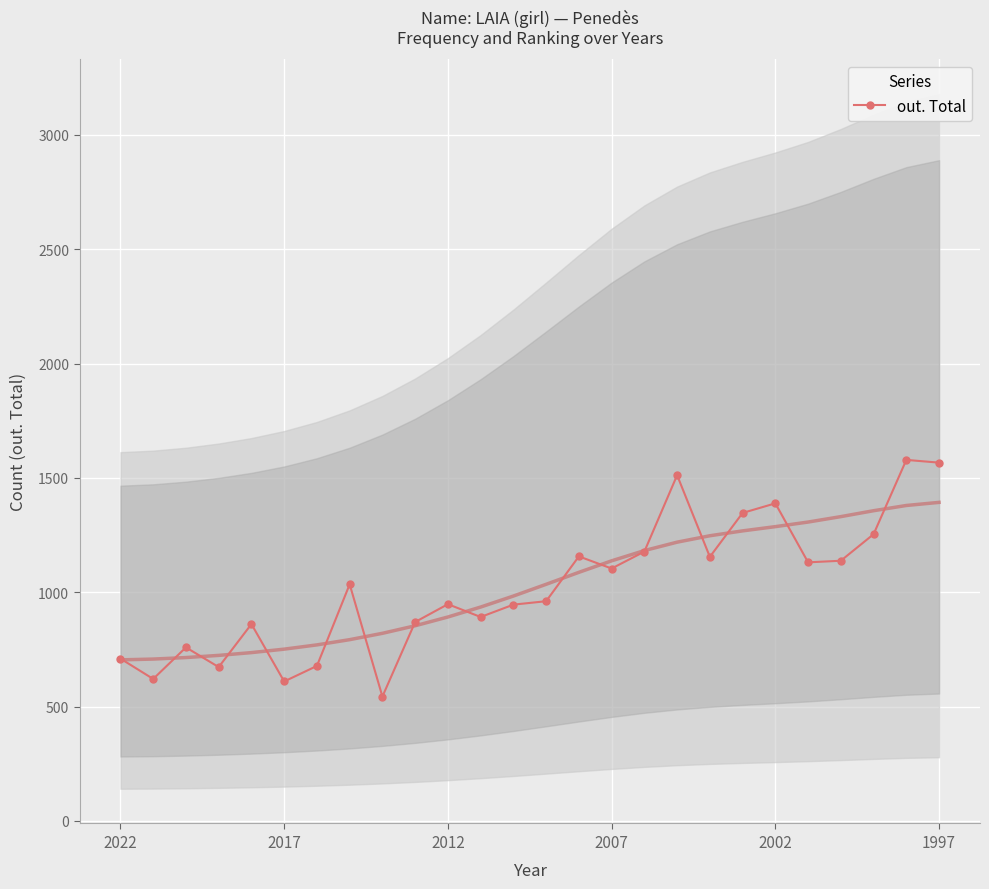

Is this an area chart (filled region under the line)?

No